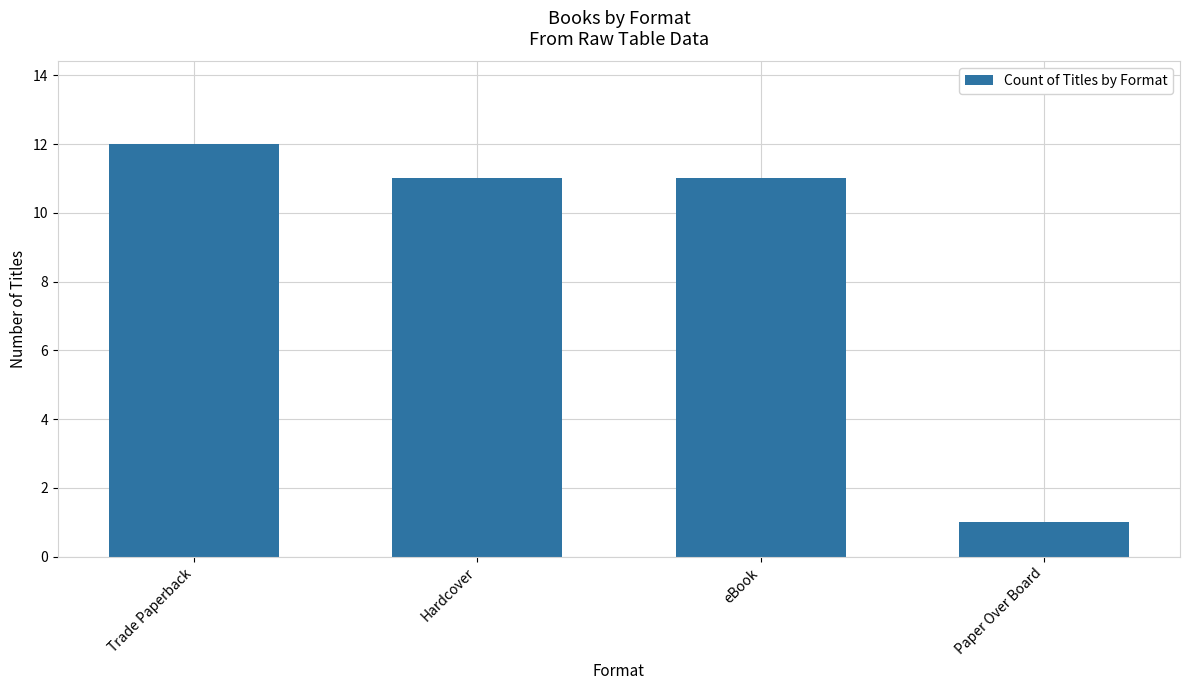

The value at Trade Paperback is 12. True or false?

True